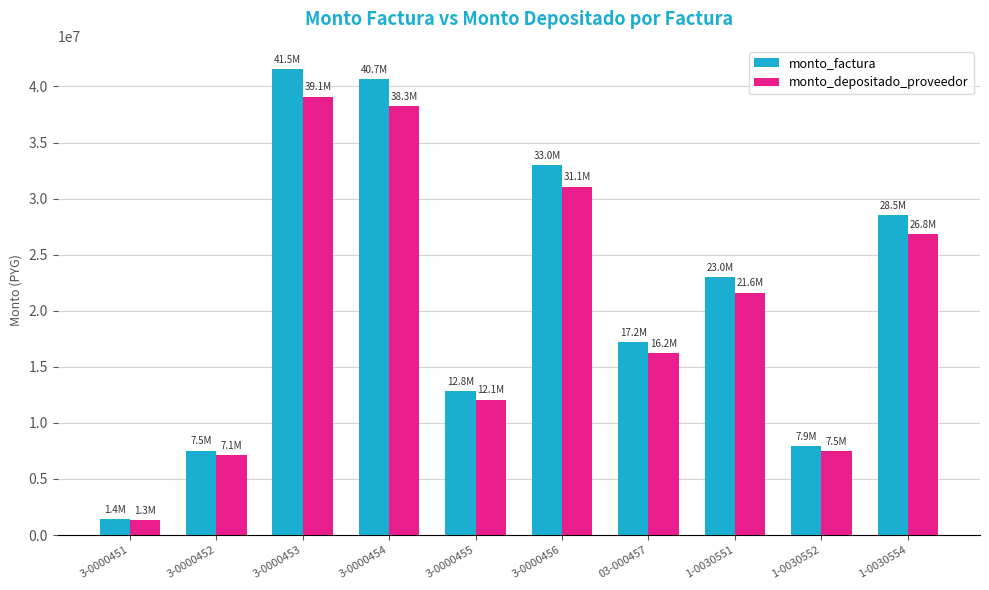

What is the value of the monto_depositado_proveedor bar at the 4th from the left?

38279754